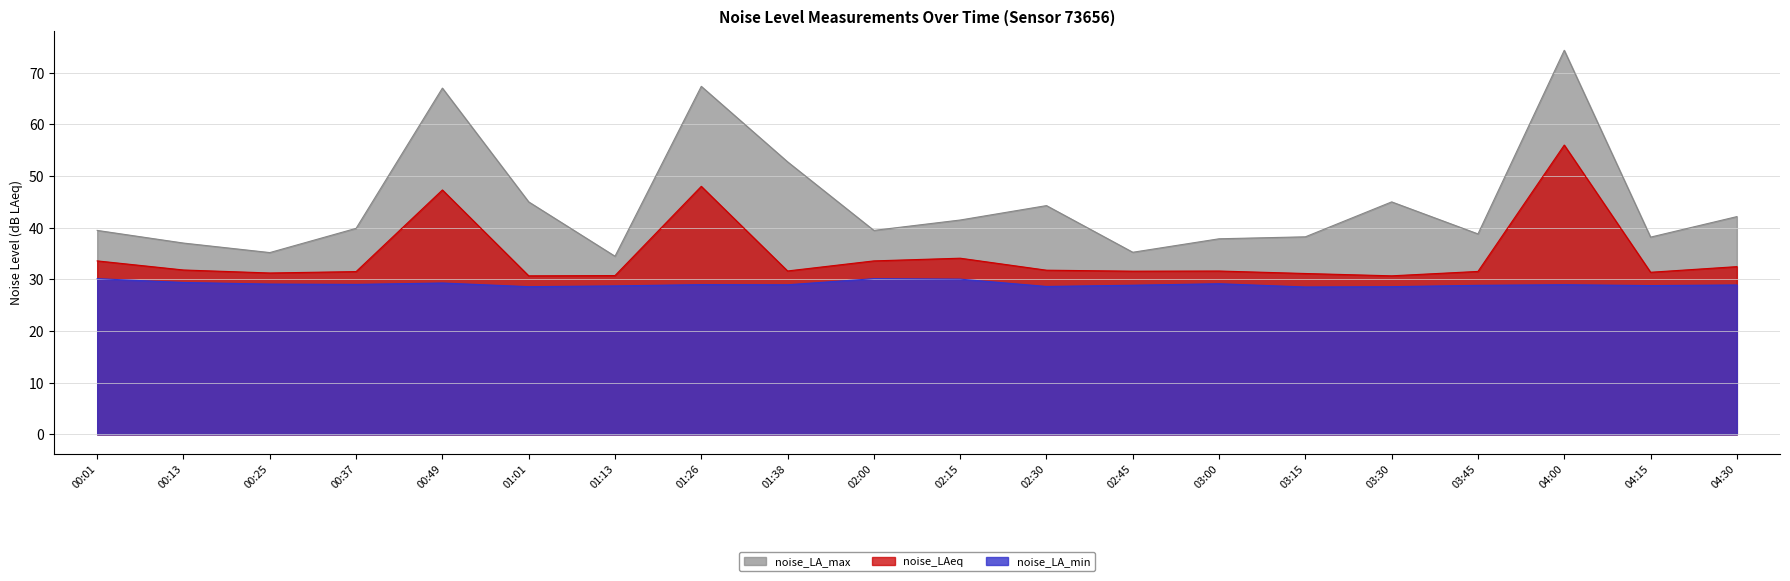

What is the total value across all series at 03:45?

99.2